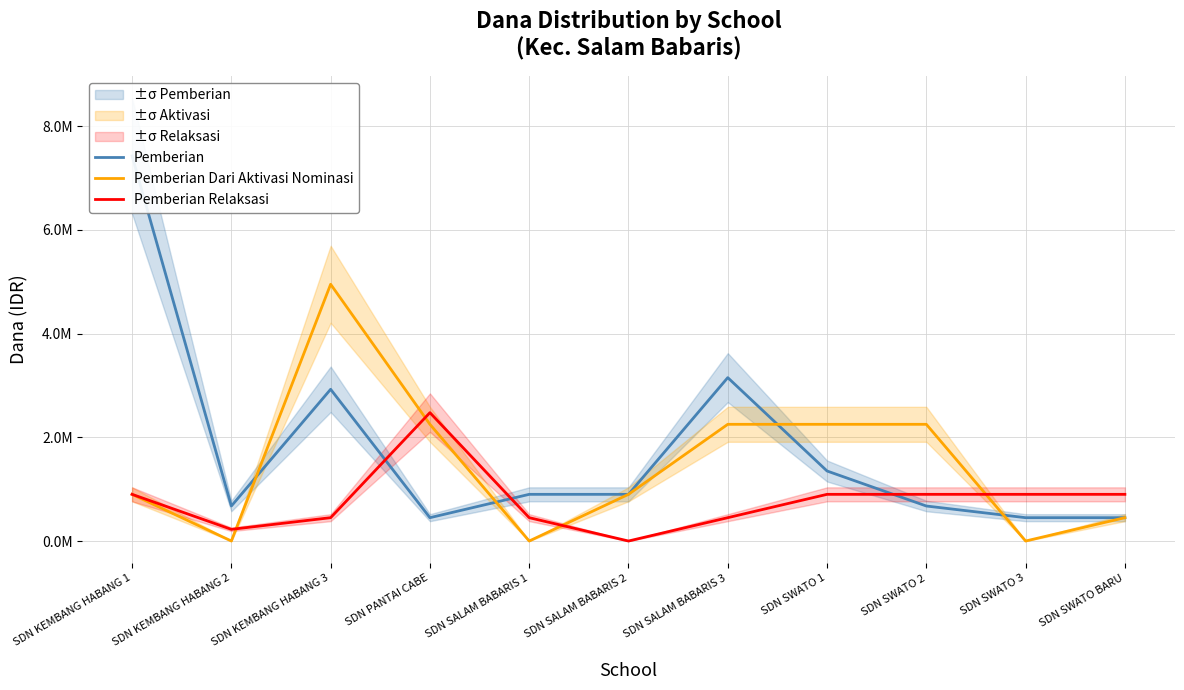

What is the average value of the Pemberian series?

1759091